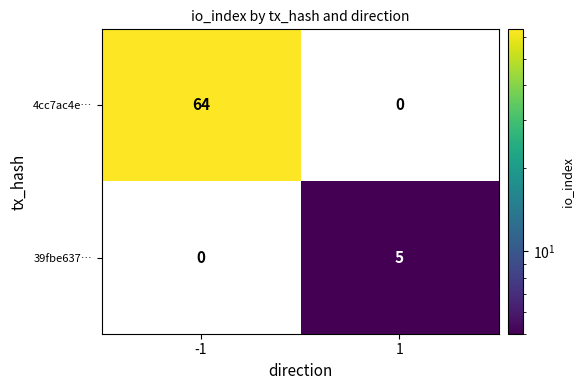

Which series has the largest total across all categories?

4cc7ac4e…